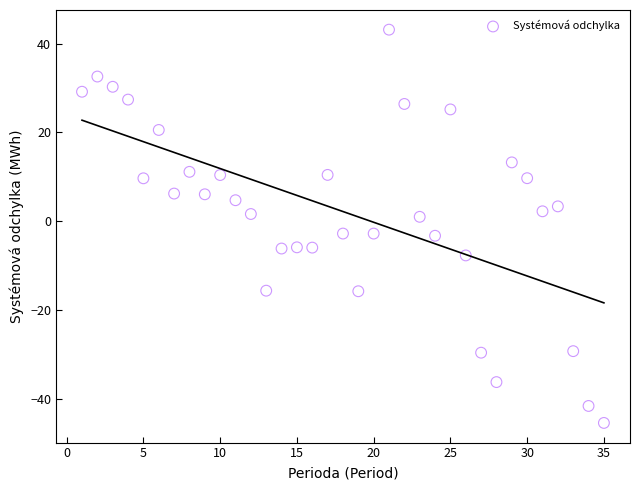

What is the range of X values (max minus min)?

34.0